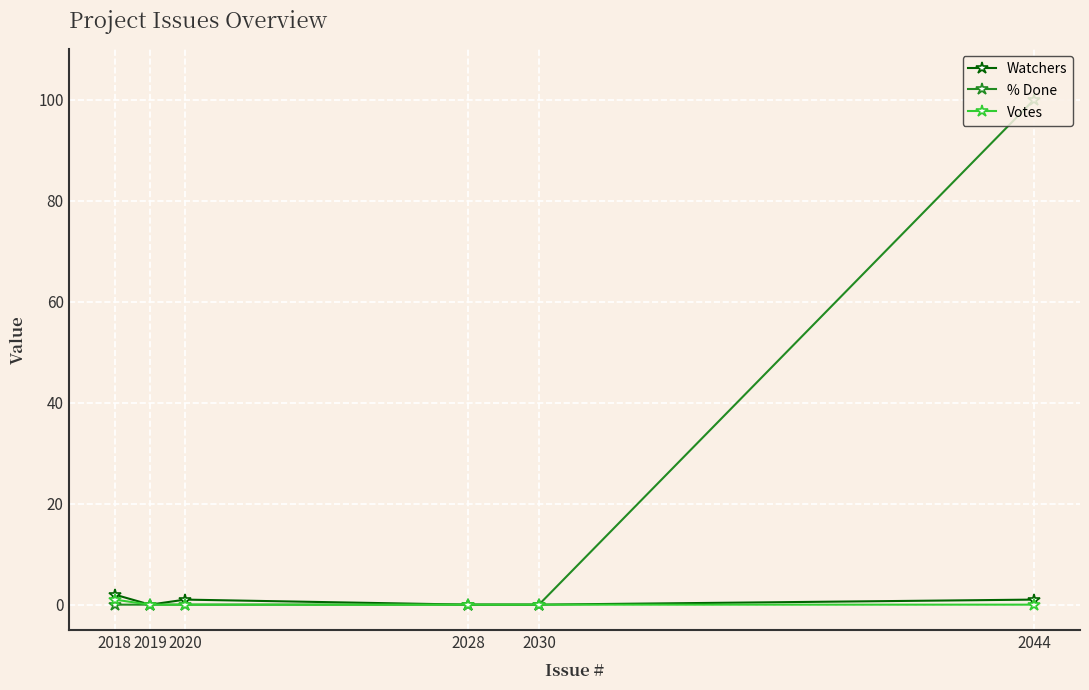

Between 2030 and 2020, which series saw the biggest shift?

Watchers